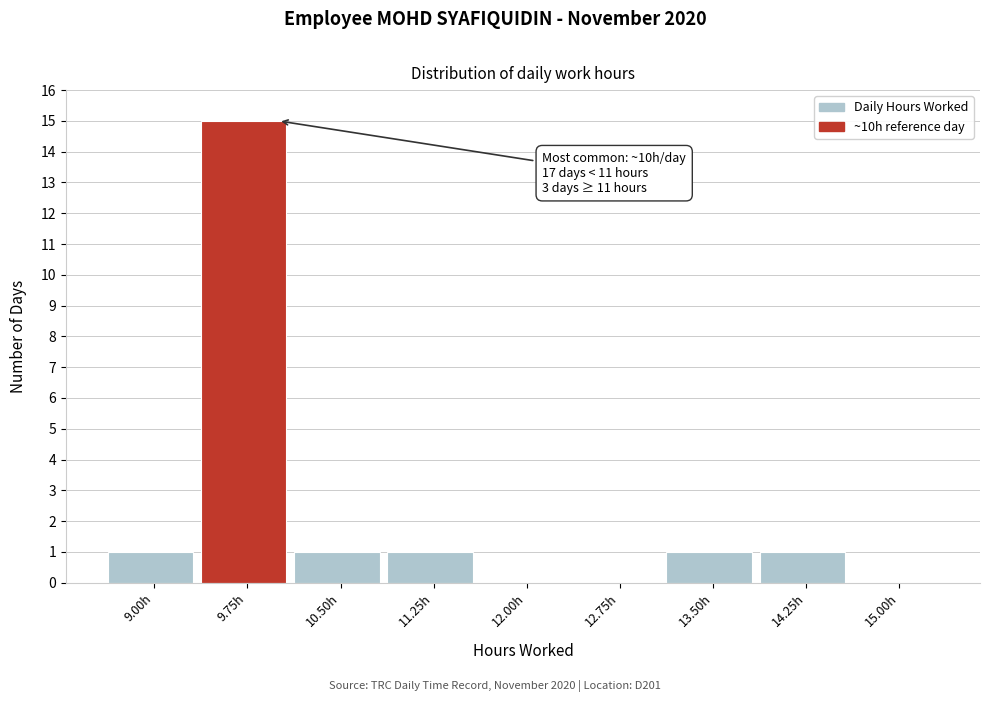

Reading left to right, what are all the values shown in this chart?

9.00h=1	9.75h=15	10.50h=1	11.25h=1	12.00h=0	12.75h=0	13.50h=1	14.25h=1	15.00h=0